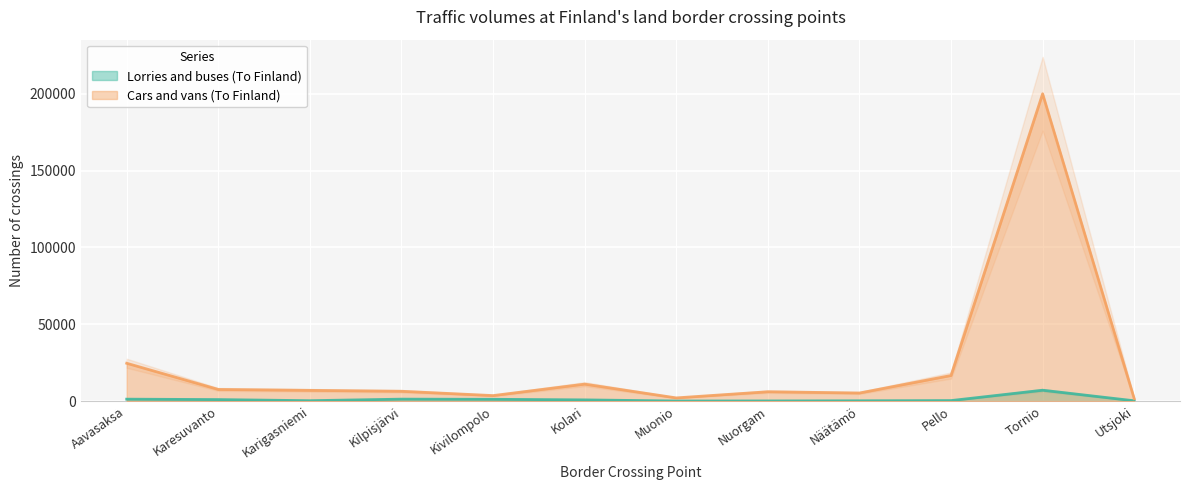

Reading right to left, transcribe all the data shown in this chart.

Lorries and buses (To Finland): Utsjoki=221	Tornio=7096	Pello=354	Näätämö=217	Nuorgam=124	Muonio=71	Kolari=808	Kivilompolo=1186	Kilpisjärvi=1291	Karigasniemi=282	Karesuvanto=1006	Aavasaksa=1277
Cars and vans (To Finland): Utsjoki=1625	Tornio=200033	Pello=16662	Näätämö=5279	Nuorgam=6108	Muonio=2101	Kolari=11054	Kivilompolo=3602	Kilpisjärvi=6417	Karigasniemi=7009	Karesuvanto=7598	Aavasaksa=24640